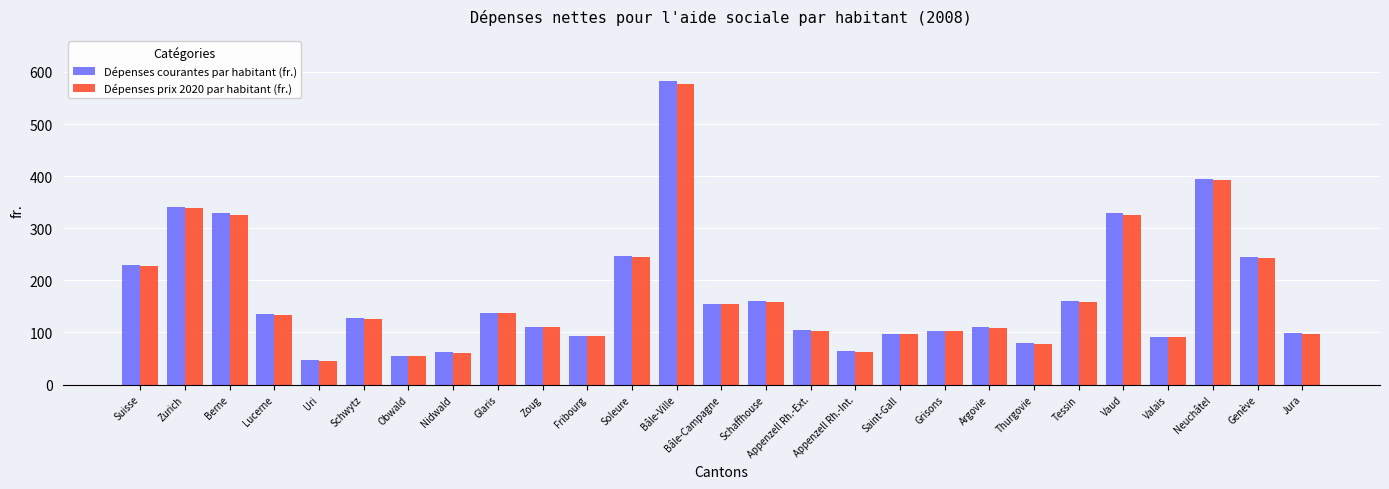

List the series in order of their peak value, lowest first.

Dépenses prix 2020 par habitant (fr.), Dépenses courantes par habitant (fr.)